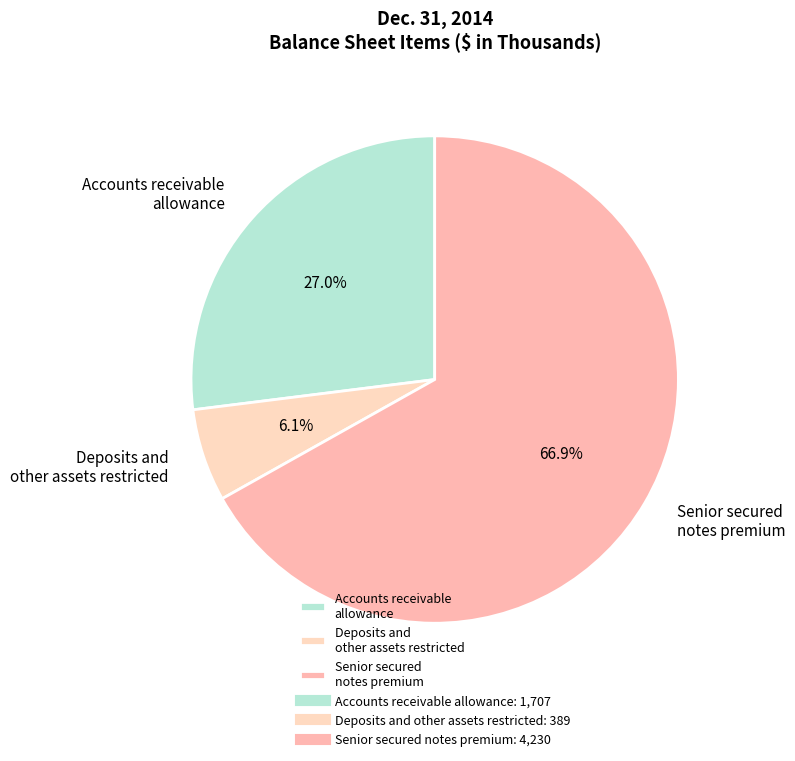

Is there any slice that represents more than half of the pie?

Yes